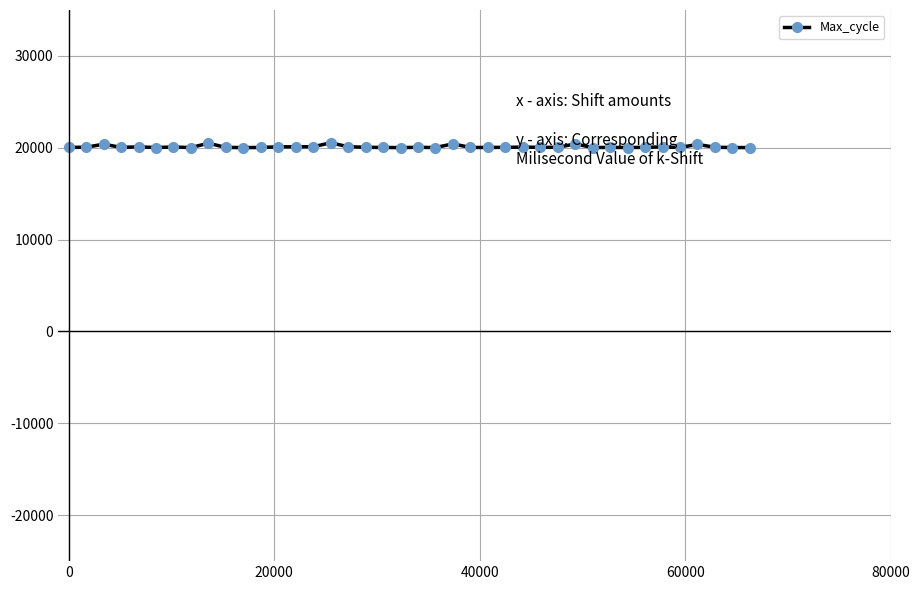

How many data points does each series have?

40